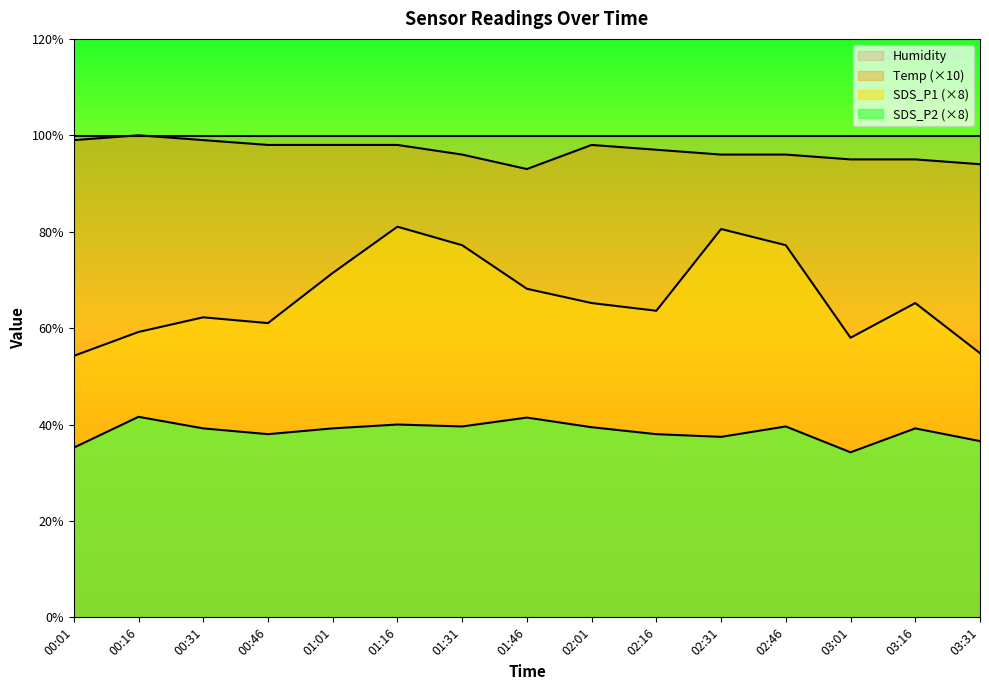

Where is the first local minimum for SDS_P2?

00:46